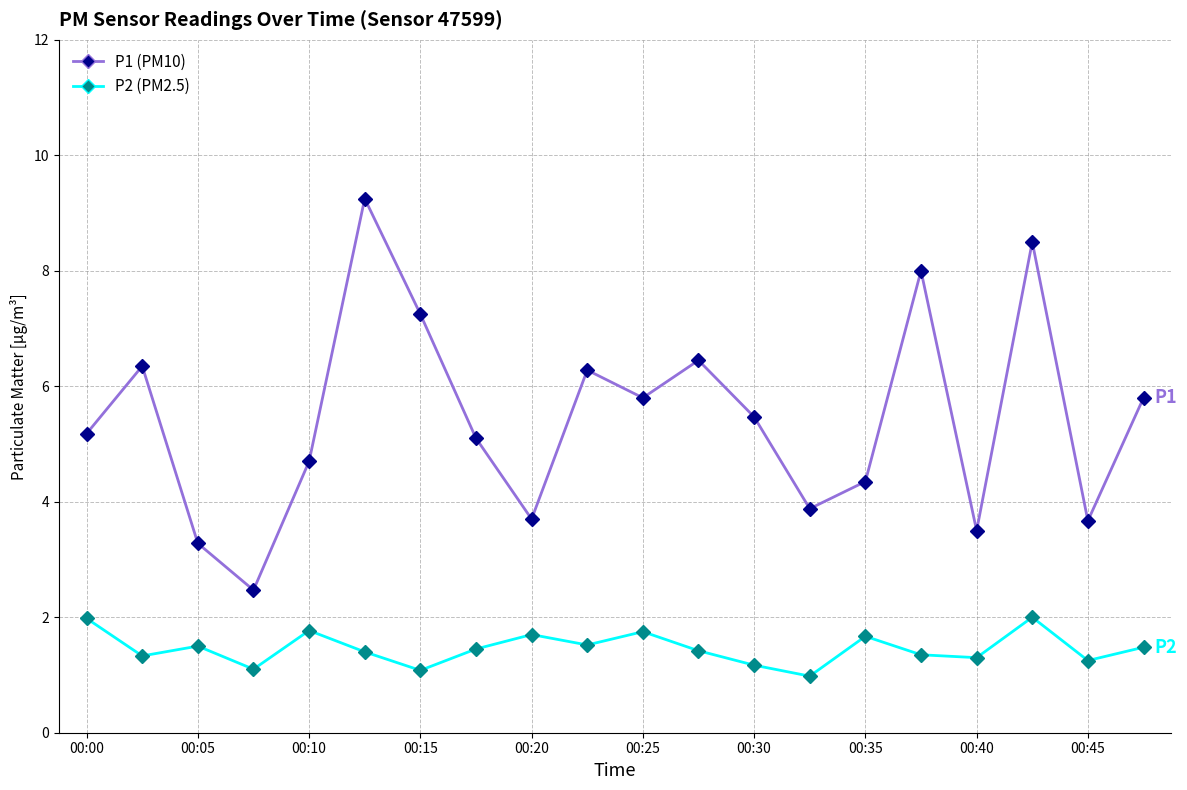

What is the minimum value shown in the chart?

1.0